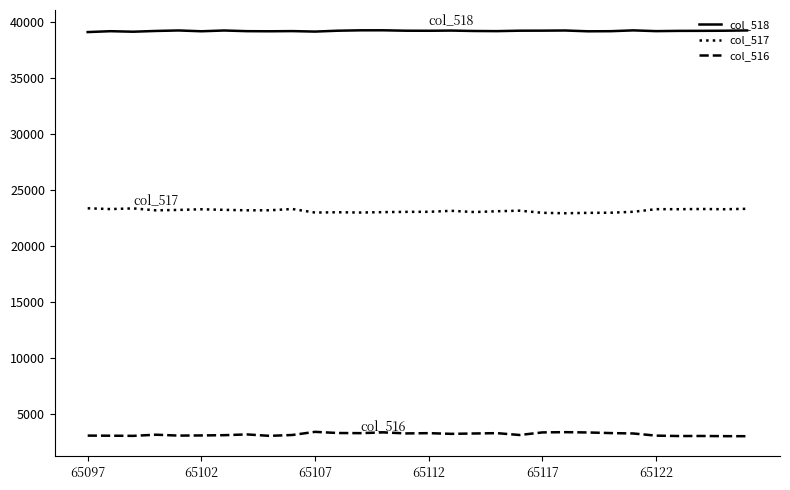

What is the maximum value shown in the chart?

39276